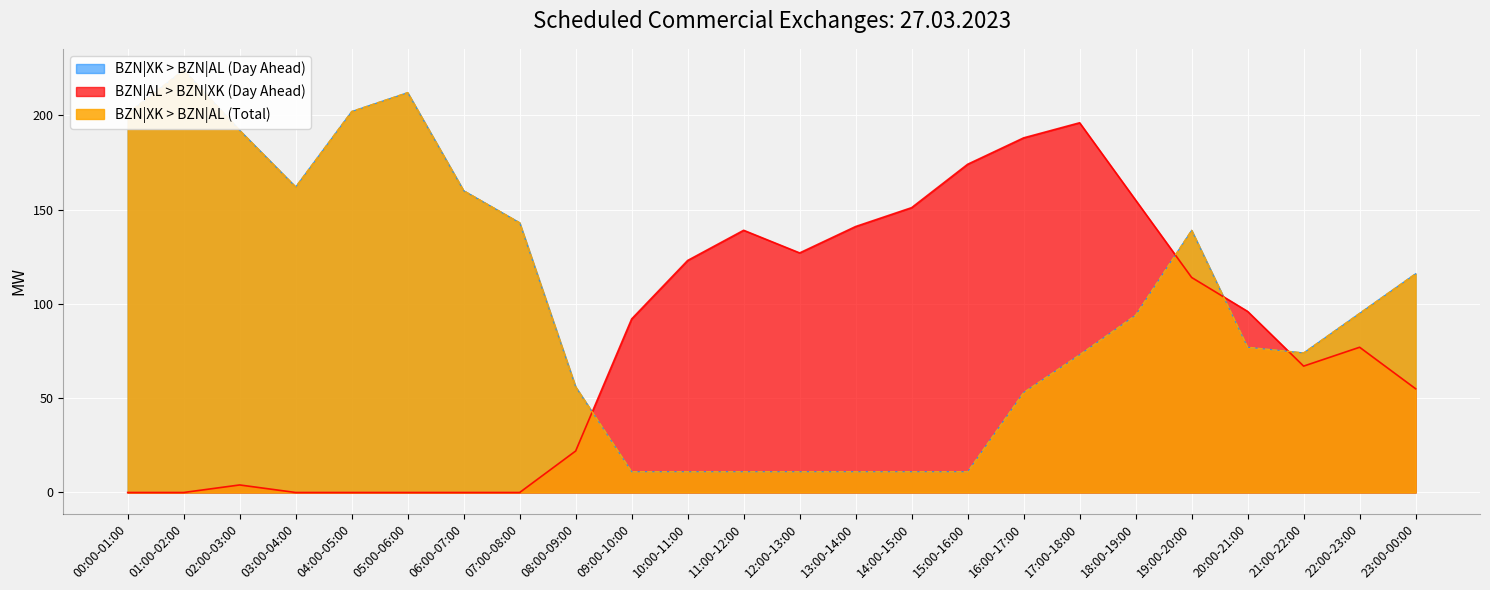

Which label corresponds to the largest value in the chart?

01:00-02:00